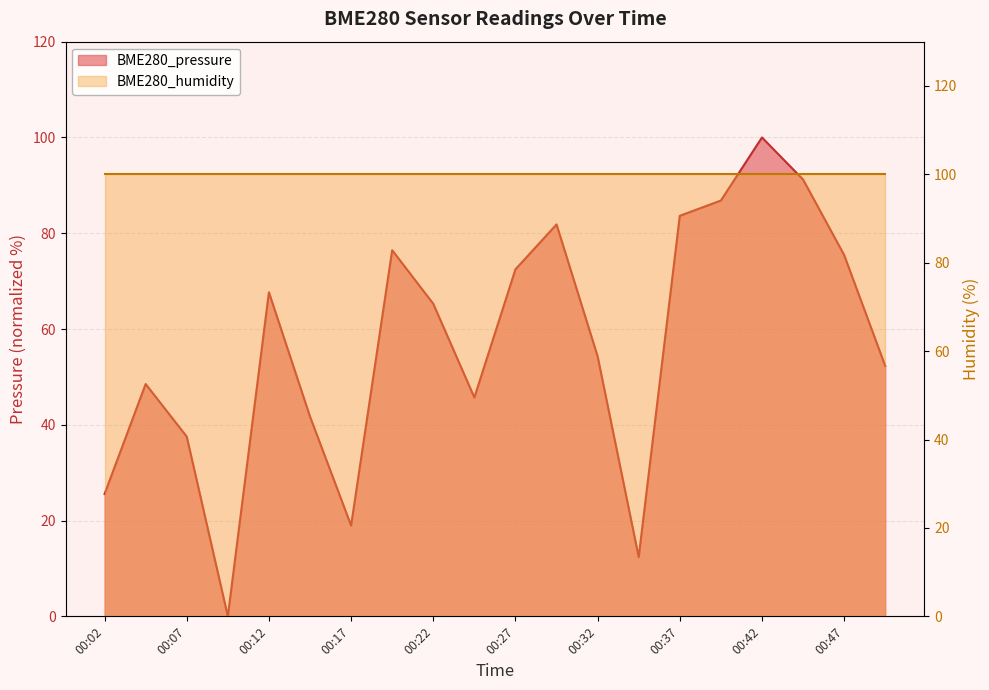

What is the value of the 10th point from the left?

45.7